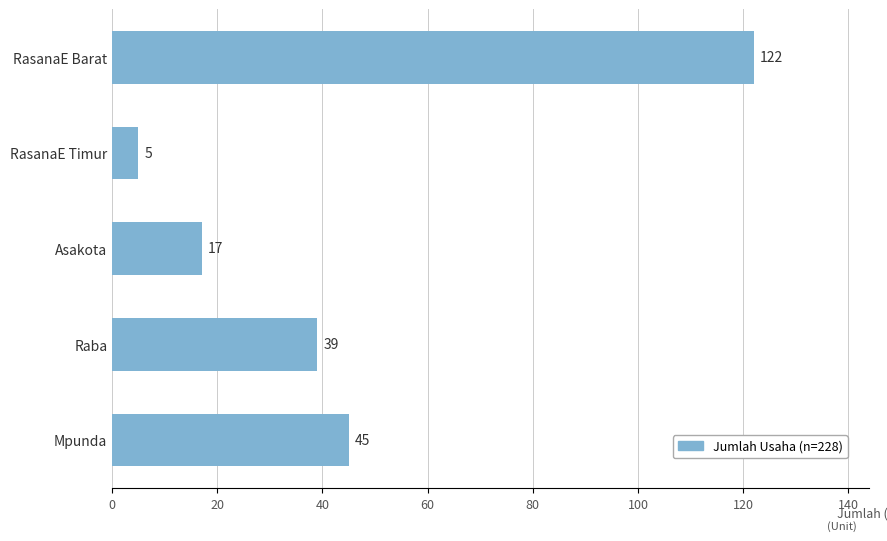

Which category has the lowest value across all series?

RasanaE Timur